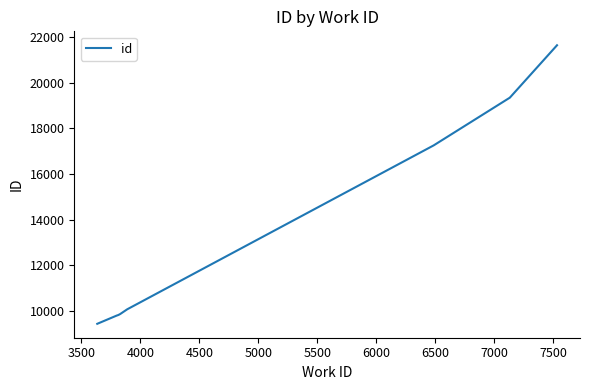

What is the minimum value shown in the chart?

9434